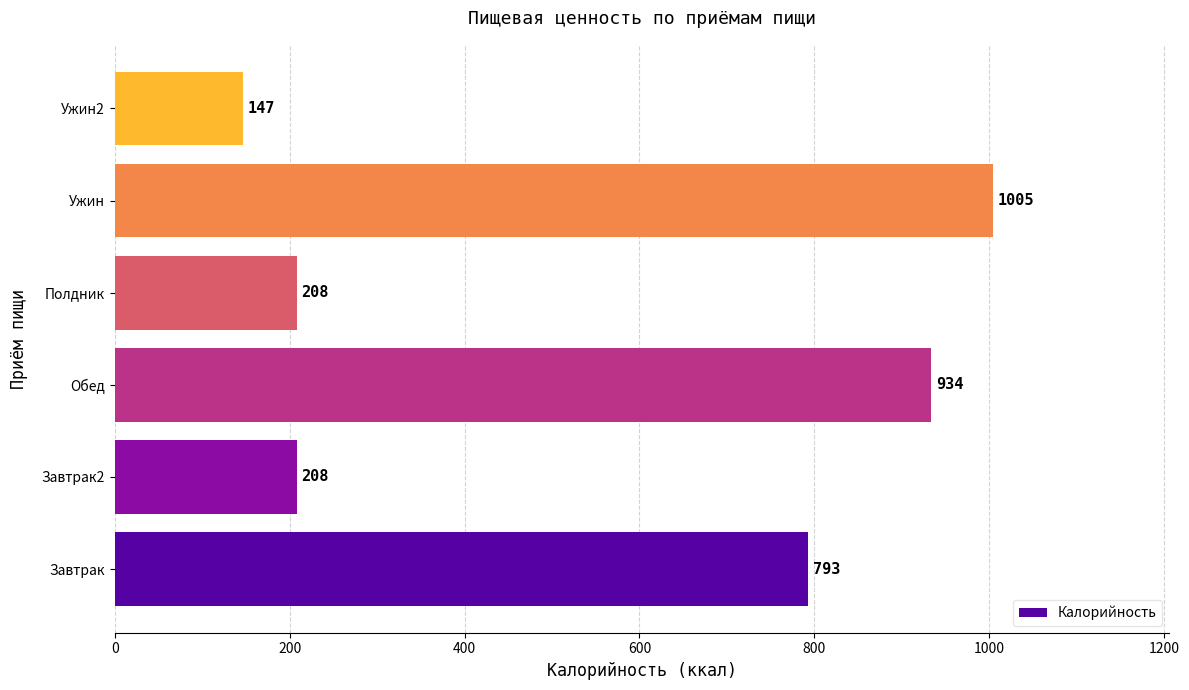

Between Обед and Полдник, which is larger?

Обед